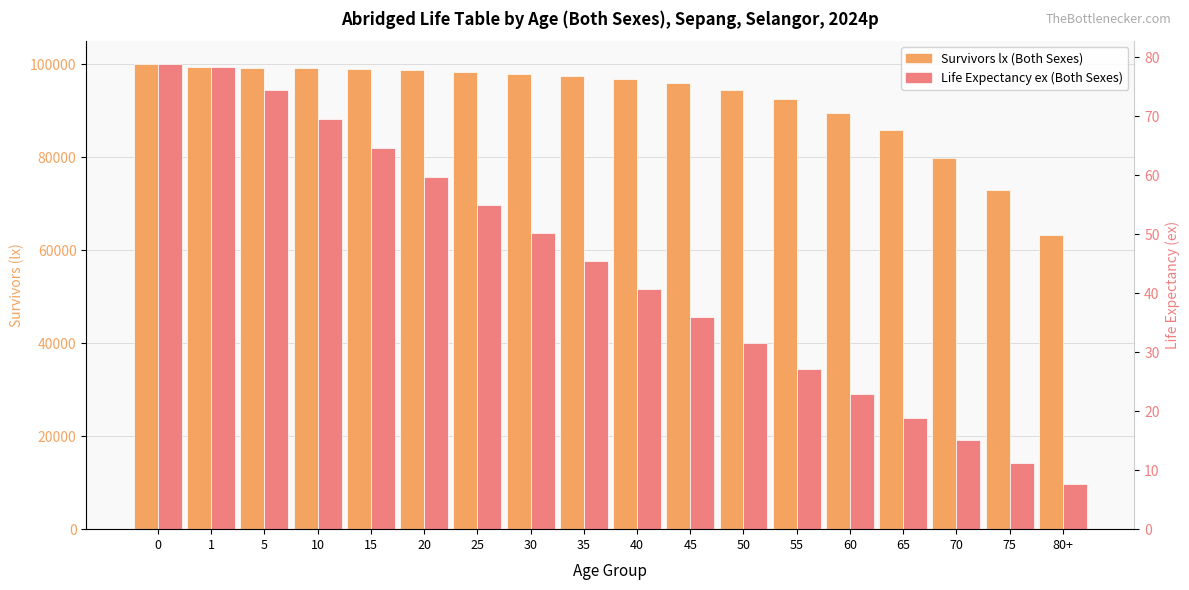

True or false: Survivors lx (Both Sexes) has a value of 99173.0 at 10.

True